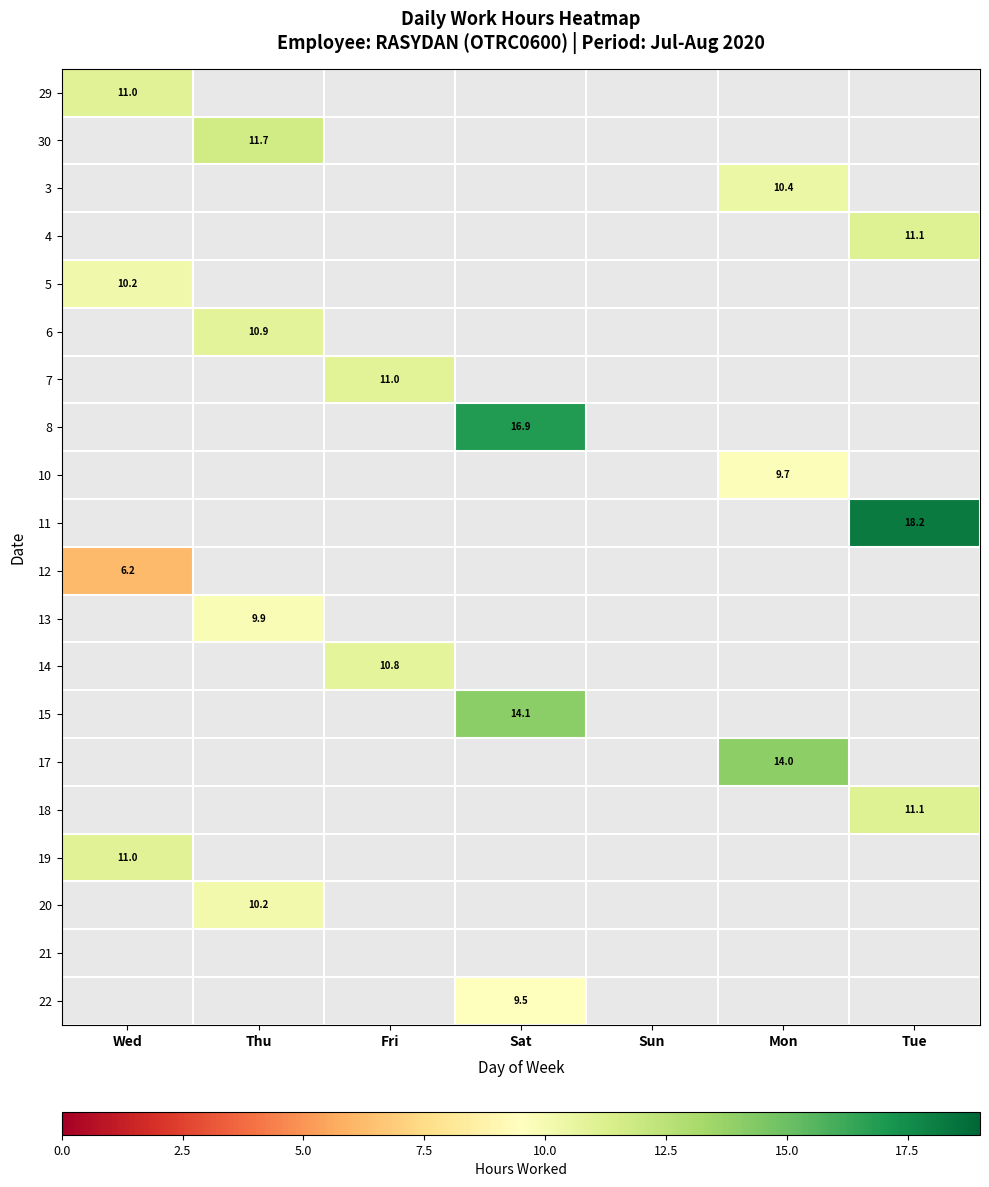

How many data points does each series have?

7